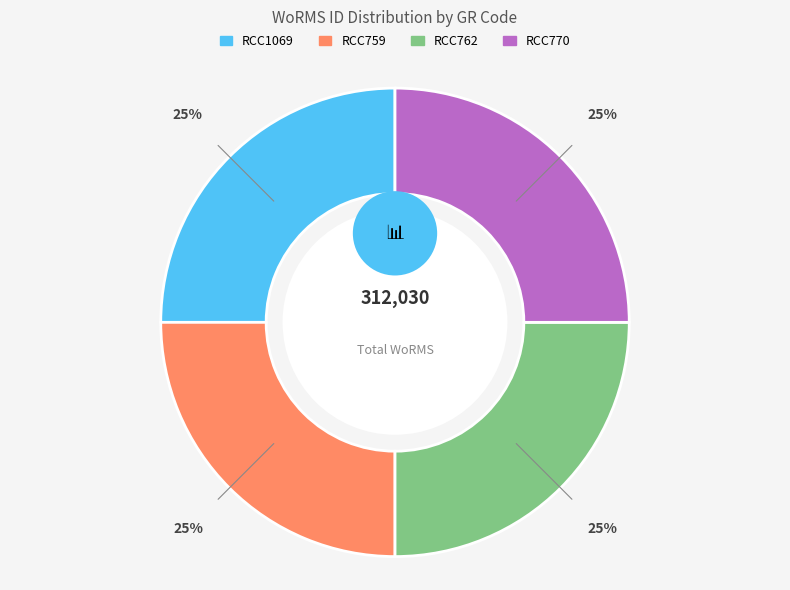

True or false: RCC762 accounts for 25% of the total.

True